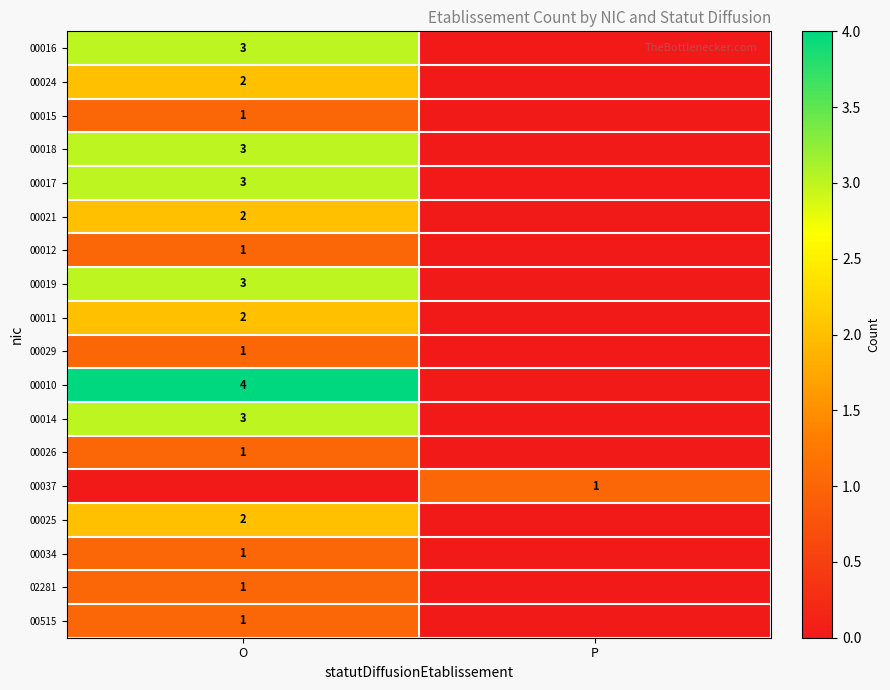

True or false: 00029 has a value of 1 at O.

True